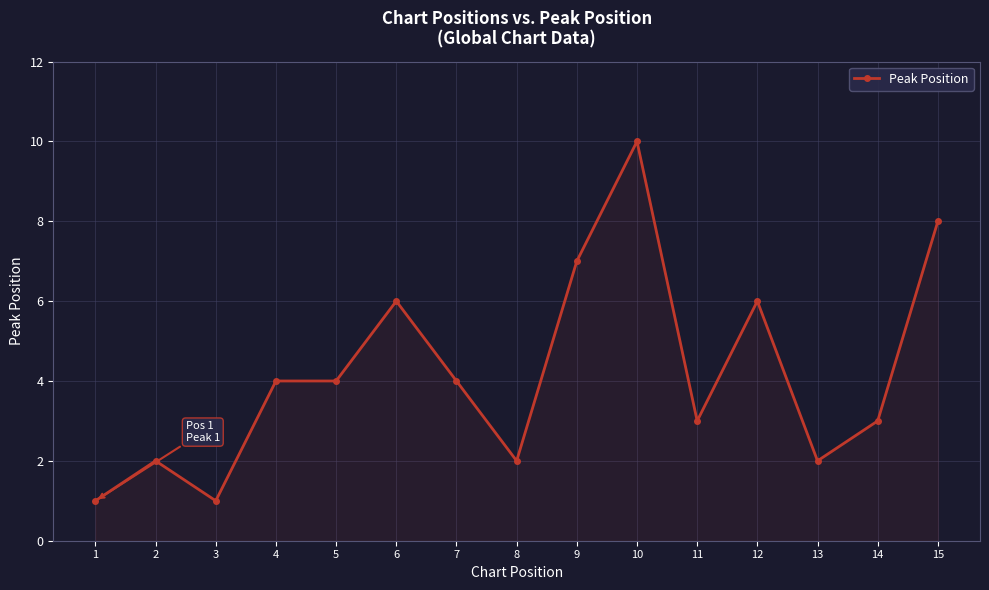

Is it true that the value at 3 is 1?

True